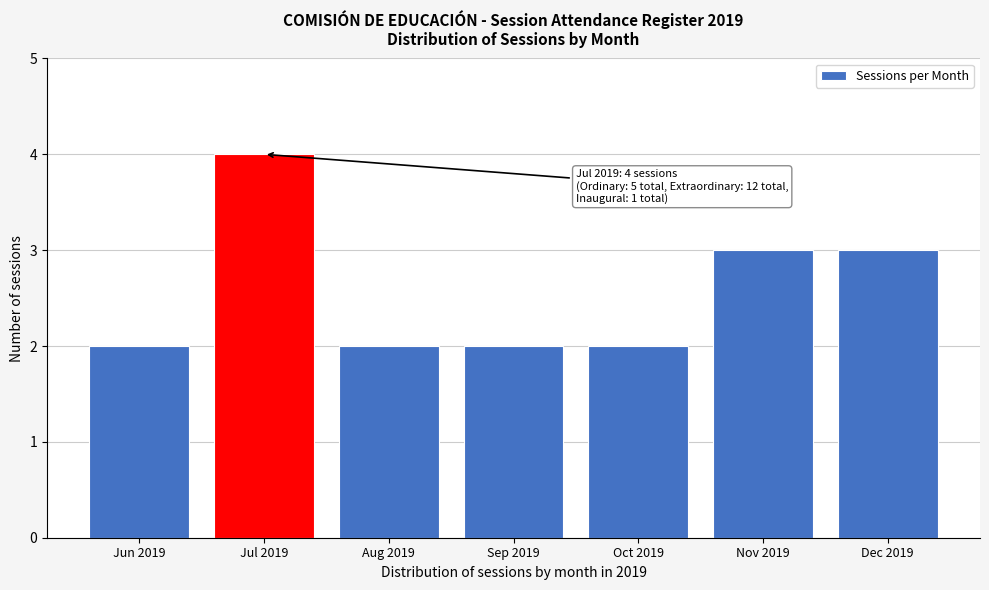

Reading left to right, transcribe all the data shown in this chart.

Jun 2019=2	Jul 2019=4	Aug 2019=2	Sep 2019=2	Oct 2019=2	Nov 2019=3	Dec 2019=3